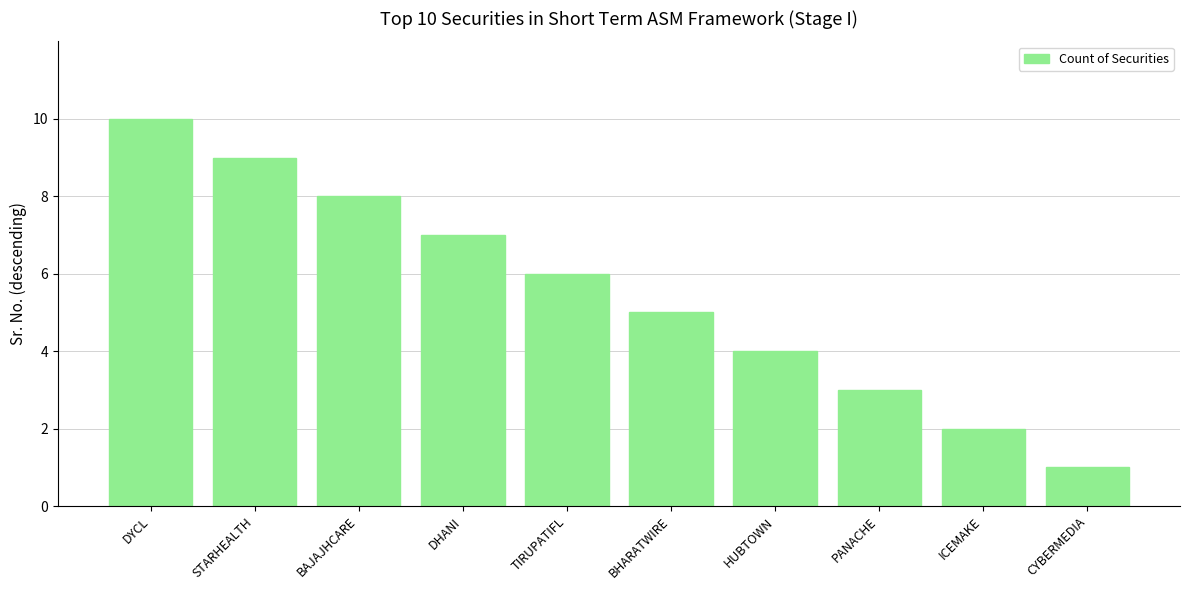

What is the label of the 10th bar from the left?

CYBERMEDIA